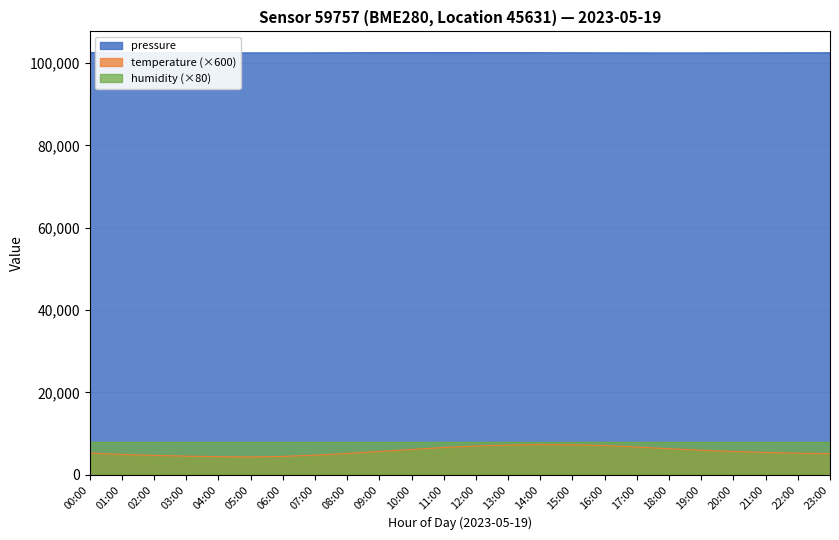

What position from the right is 17:00?

7